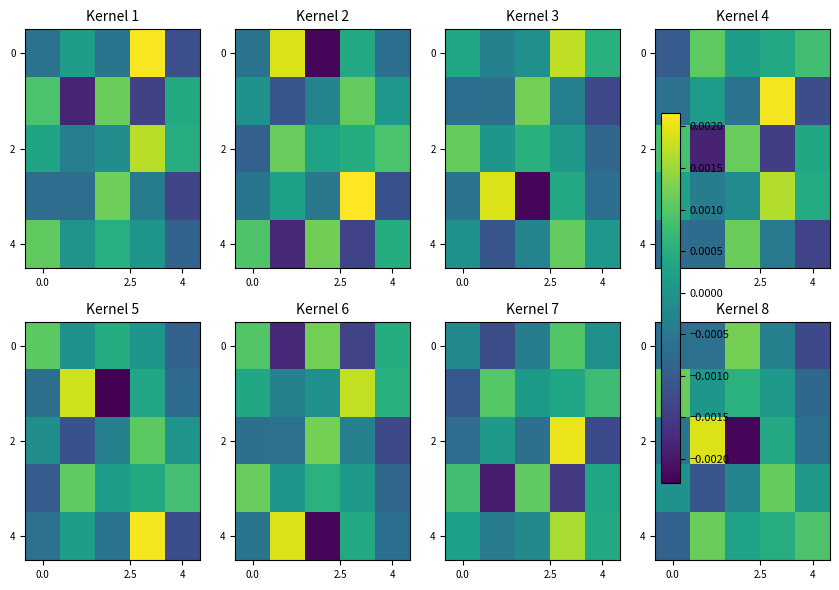

How many series are shown in this chart?

5